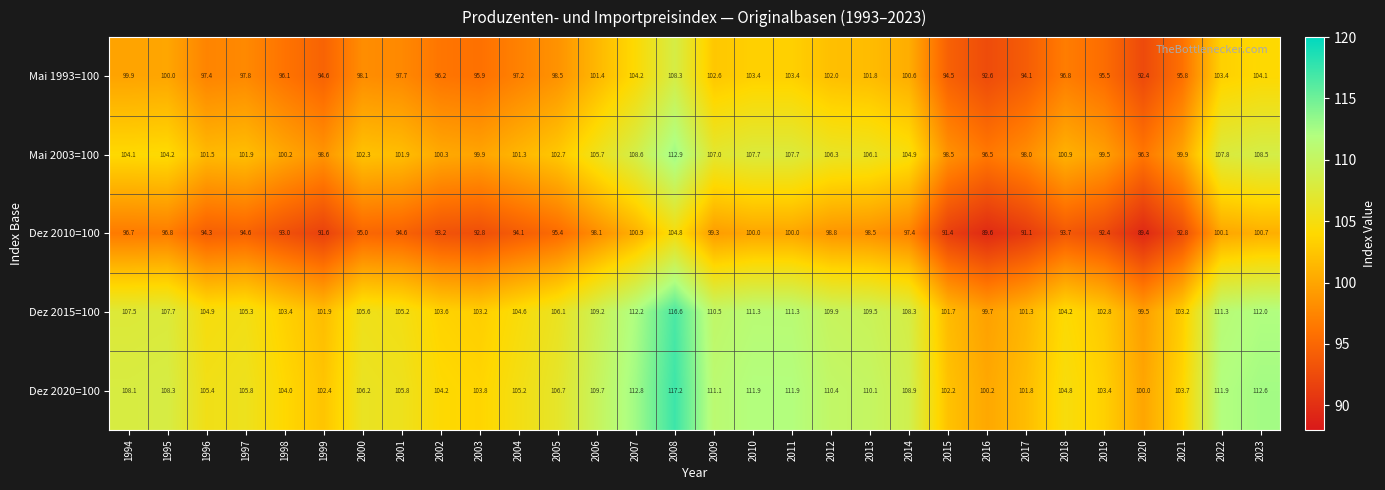

At which label is Dez 2020=100 closest to 108?

1994